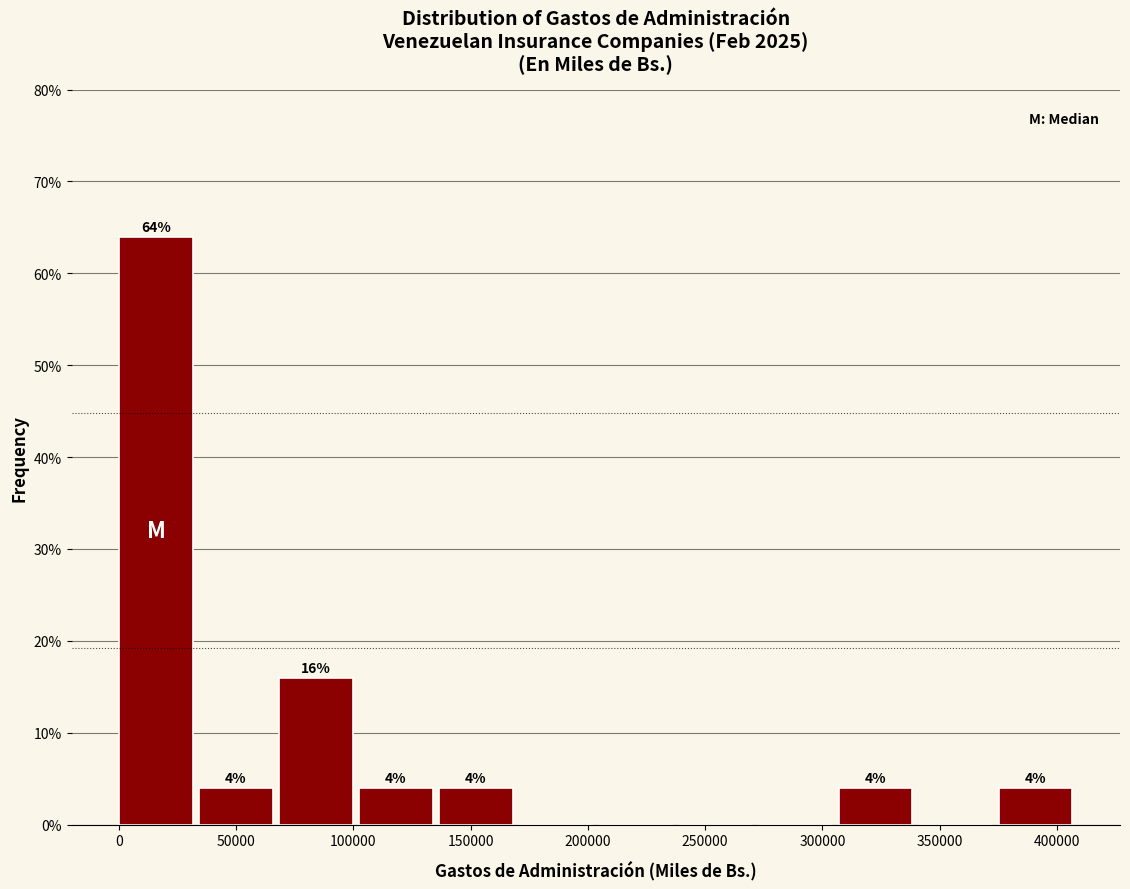

Over which range of the x-axis is the bar tallest?

0 to 35000